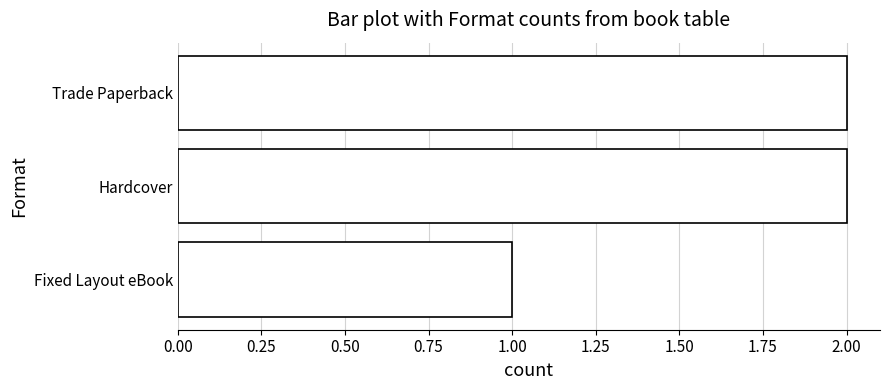

True or false: the data shows 3 at Hardcover.

False